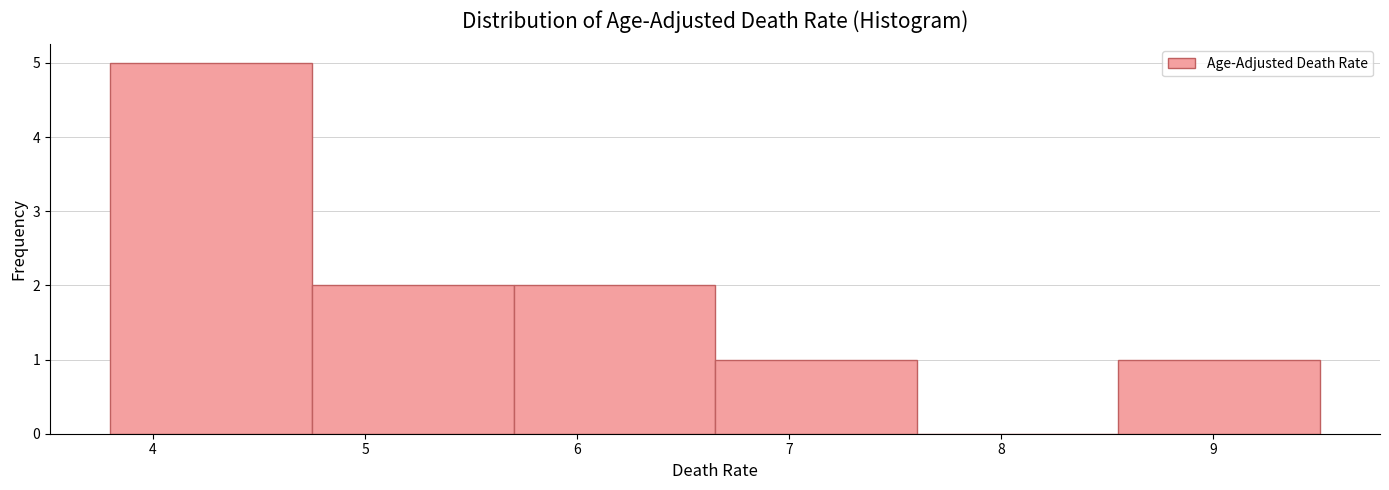

What is the height of the bar covering 5.70 to 6.65 on the x-axis? Neither the bar edges nor the heights are printed on the chart, so give them approximately, as read against the axes.

2